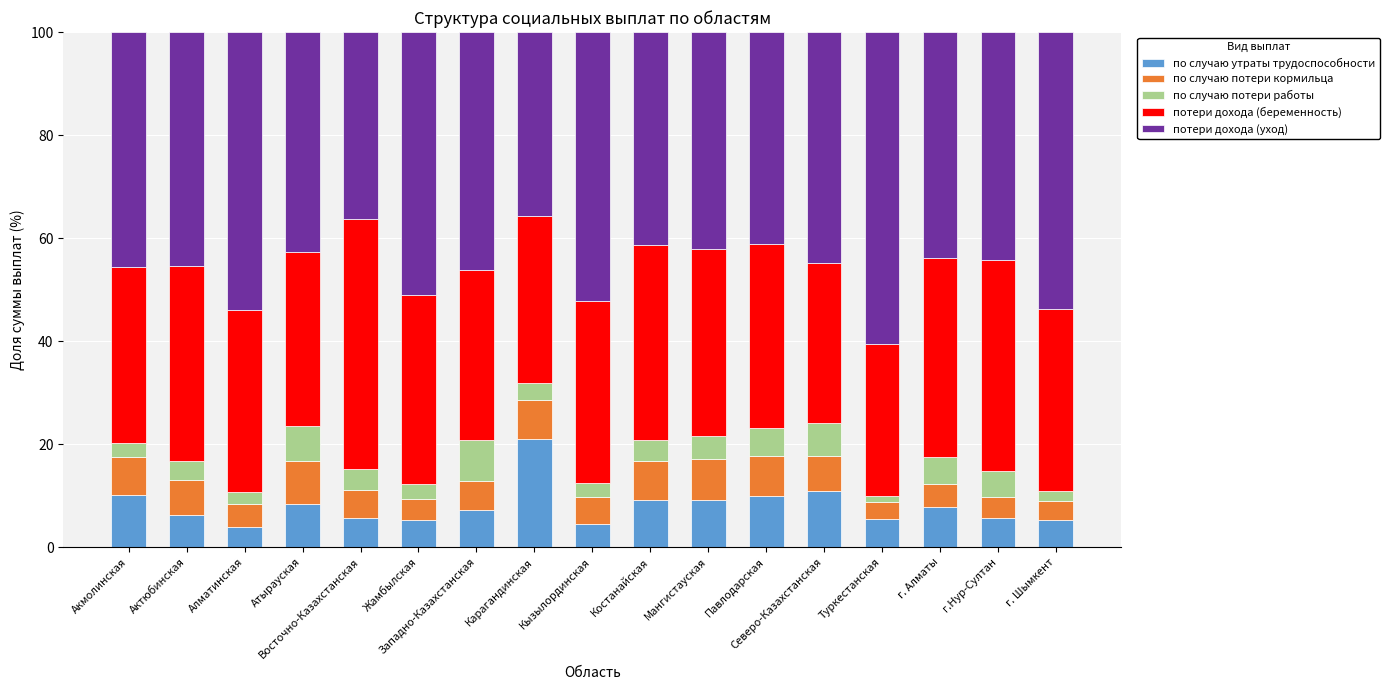

The value of по случаю утраты трудоспособности at Северо-Казахстанская is 16.3. True or false?

False